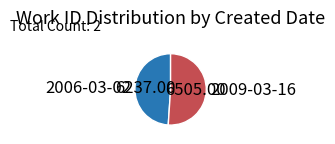

How many segments does this pie chart have?

2